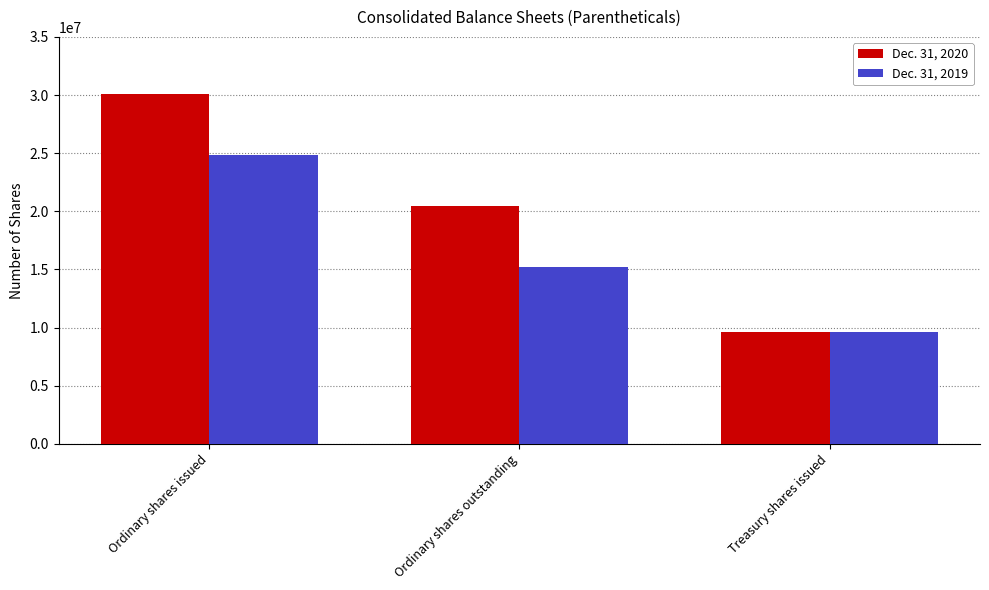

What is the total value across all series at Ordinary shares outstanding?

35634712